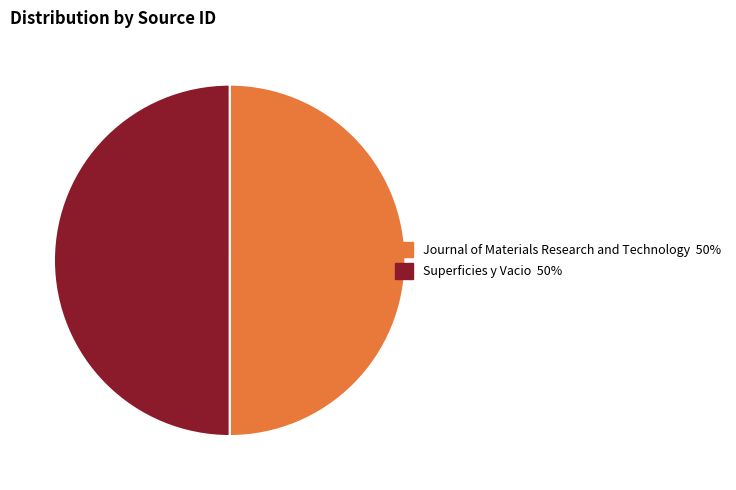

Do Journal of Materials Research and Technology and Superficies y Vacio together represent more than half of the pie?

Yes